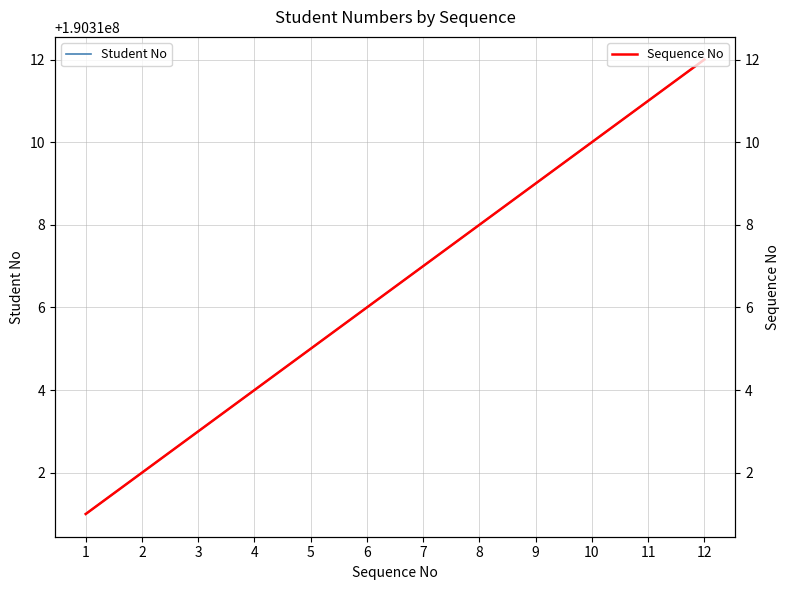

At how many categories does at least one series exceed 145305992?

12